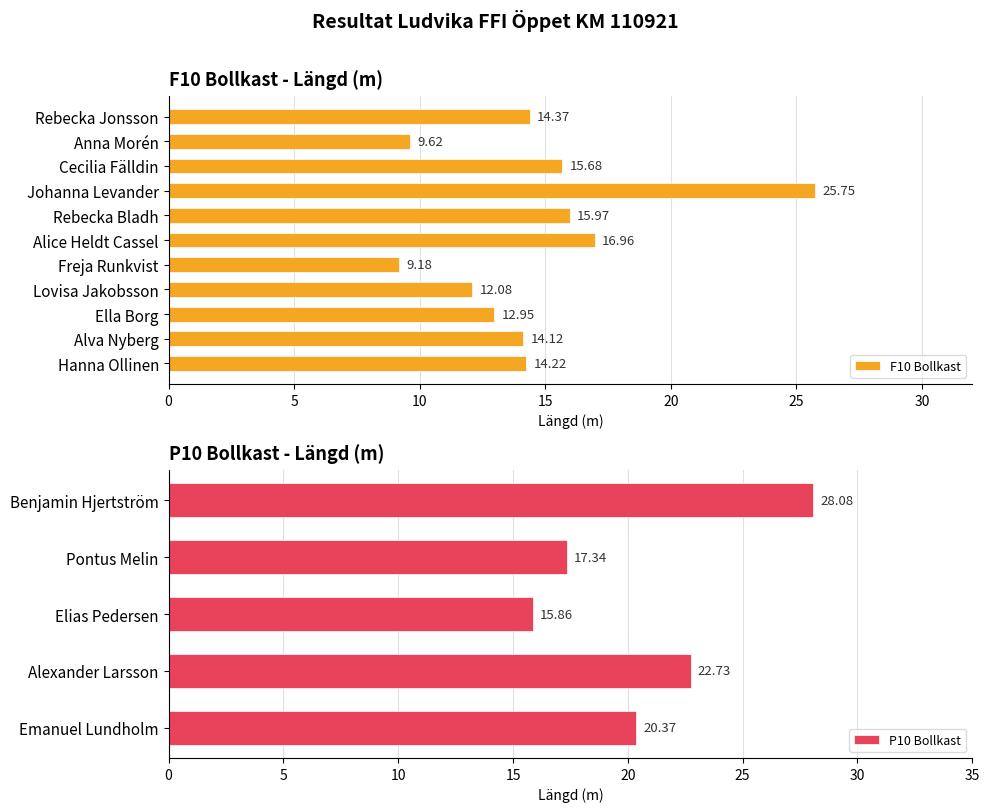

What is the minimum value shown in the chart?

9.2